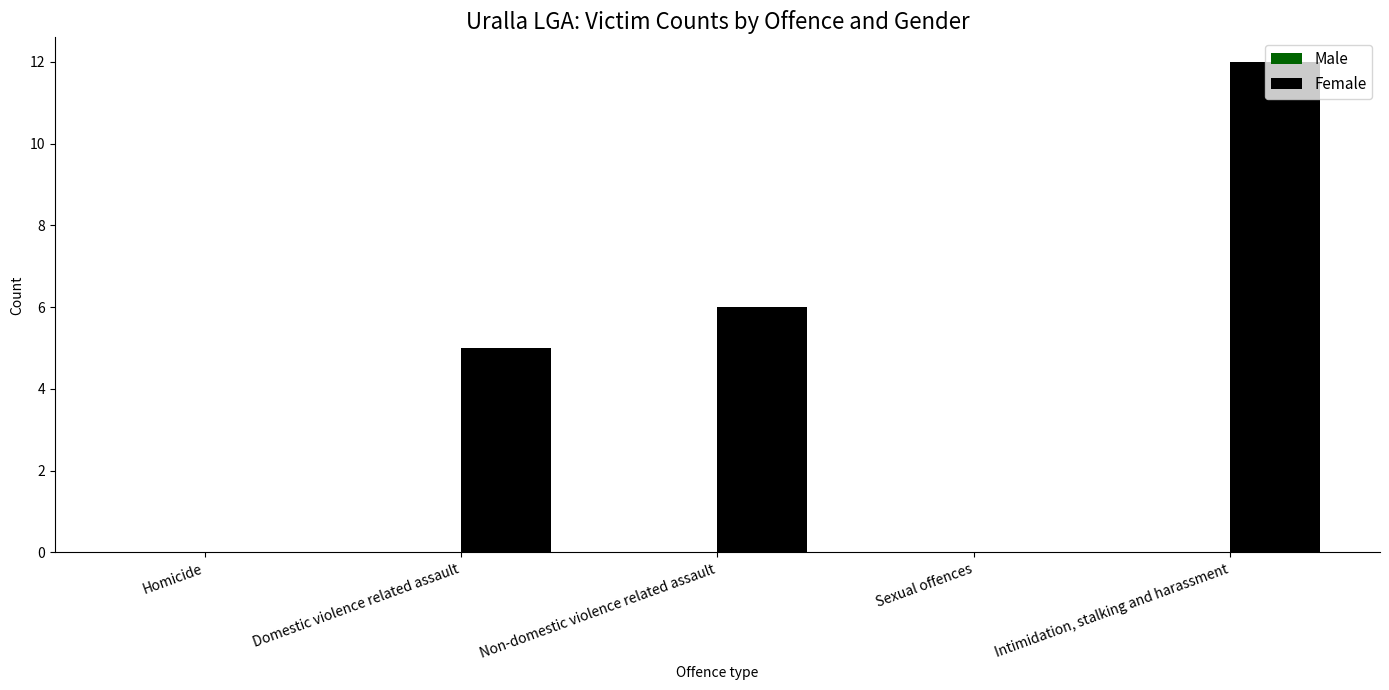

Are the bars horizontal?

No